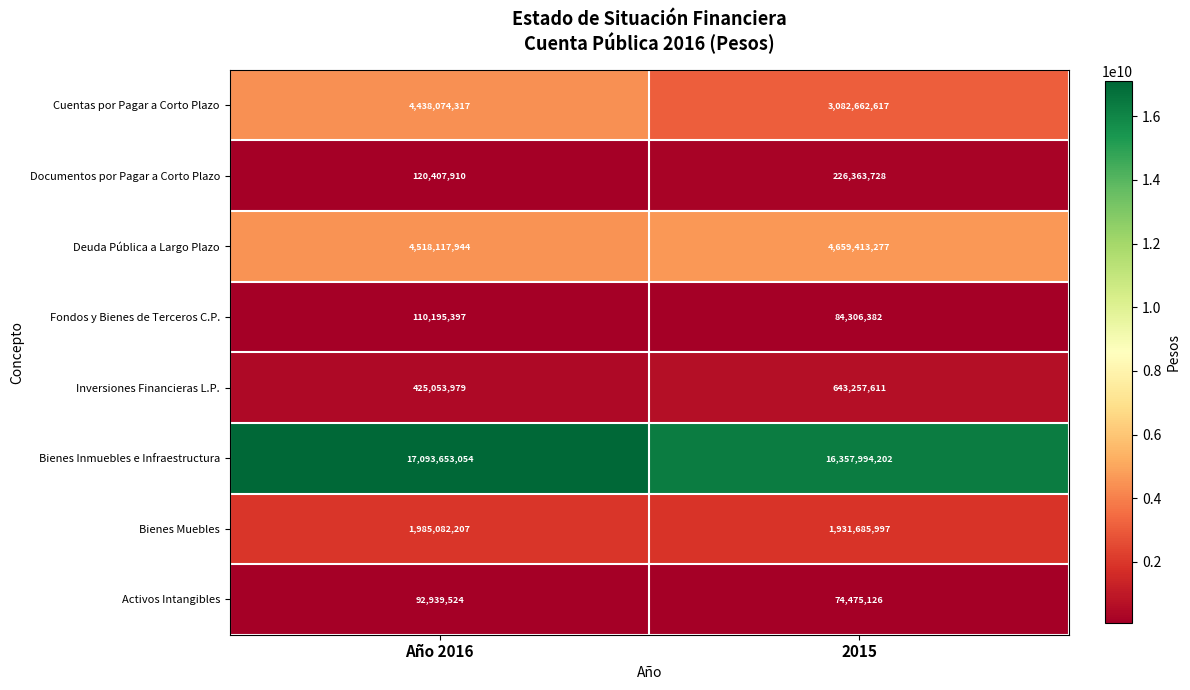

Reading left to right, transcribe all the data shown in this chart.

Cuentas por Pagar a Corto Plazo: 4438074317	3082662617
Documentos por Pagar a Corto Plazo: 120407910	226363728
Deuda Pública a Largo Plazo: 4518117944	4659413277
Fondos y Bienes de Terceros C.P.: 110195397	84306382
Inversiones Financieras L.P.: 425053979	643257611
Bienes Inmuebles e Infraestructura: 17093653054	16357994202
Bienes Muebles: 1985082207	1931685997
Activos Intangibles: 92939524	74475126